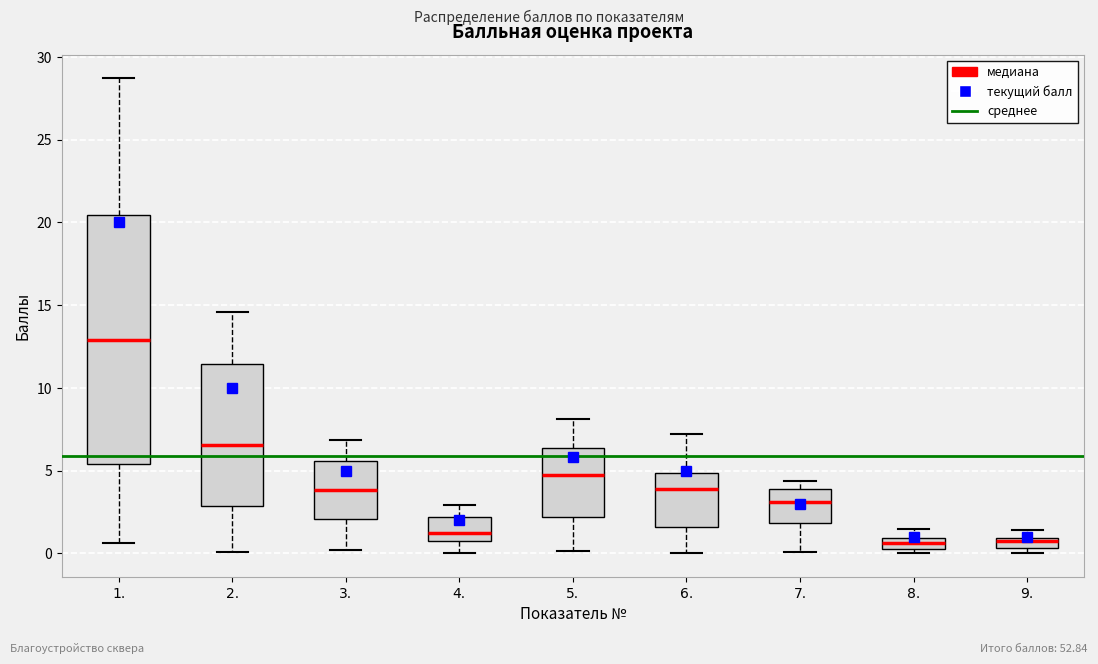

Which box's median line is the highest?

1.